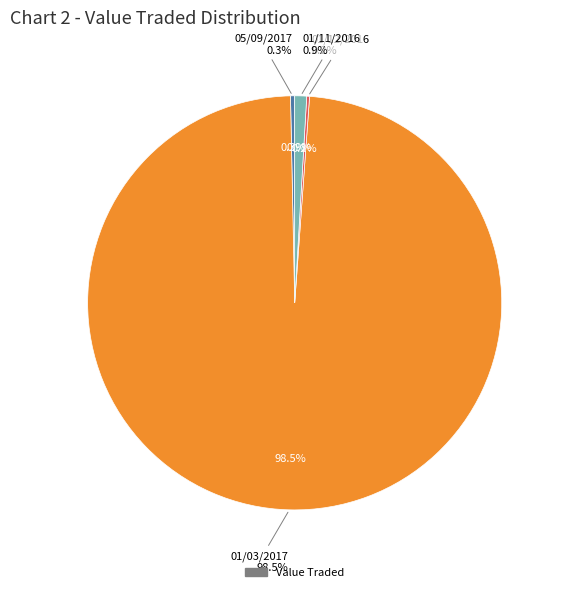

Is it true that 05/09/2017 is 0% of the pie?

True